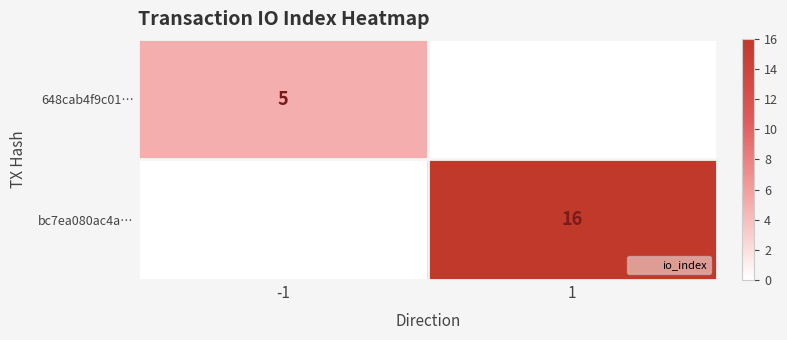

What is the difference between the bc7ea080ac4a… values at 1 and -1?

16